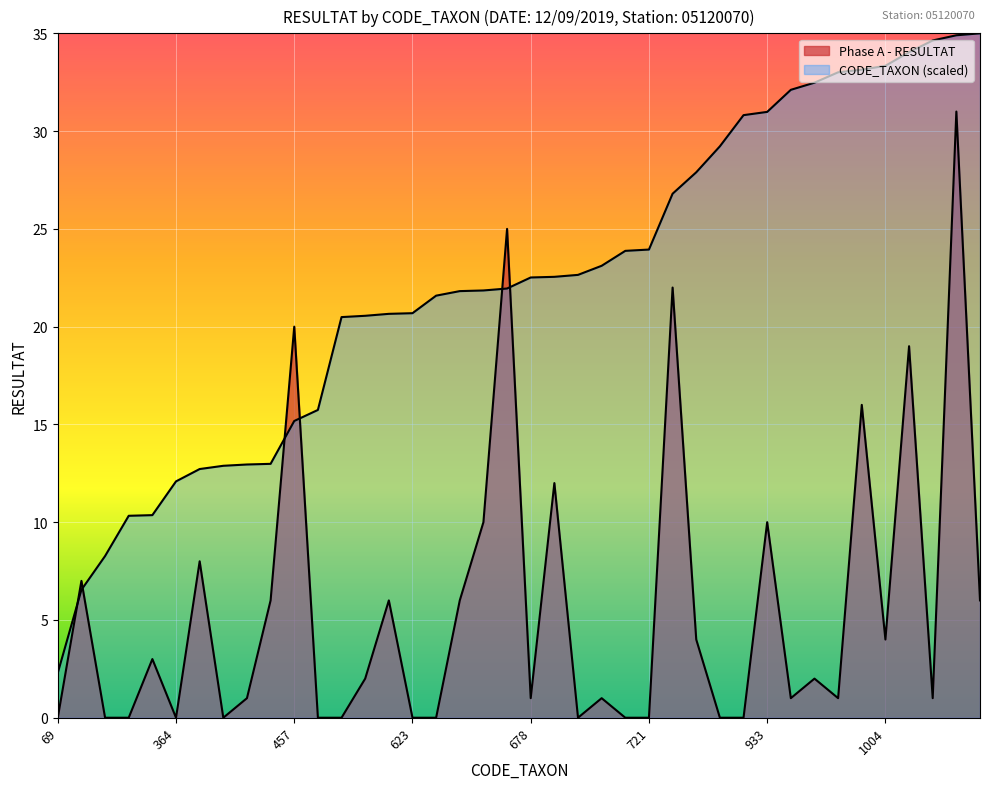

Reading right to left, list all the values displayed in this chart.

Phase A - RESULTAT: 1054=6.0	1051=31.0	1043=1.0	1025=19.0	1004=4.0	998=16.0	994=1.0	978=2.0	967=1.0	933=10.0	928=0.0	880=0.0	840=4.0	807=22.0	721=0.0	719=0.0	696=1.0	682=0.0	679=12.0	678=1.0	661=25.0	658=10.0	657=6.0	650=0.0	623=0.0	622=6.0	619=2.0	617=0.0	474=0.0	457=20.0	391=6.0	390=1.0	388=0.0	383=8.0	364=0.0	312=3.0	311=0.0	249=0.0	197=7.0	69=0.0
CODE_TAXON (scaled): 1054=35.0	1051=34.9	1043=34.6	1025=34.0	1004=33.3	998=33.1	994=33.0	978=32.5	967=32.1	933=31.0	928=30.8	880=29.2	840=27.9	807=26.8	721=23.9	719=23.9	696=23.1	682=22.6	679=22.5	678=22.5	661=21.9	658=21.9	657=21.8	650=21.6	623=20.7	622=20.7	619=20.6	617=20.5	474=15.7	457=15.2	391=13.0	390=13.0	388=12.9	383=12.7	364=12.1	312=10.4	311=10.3	249=8.3	197=6.5	69=2.3